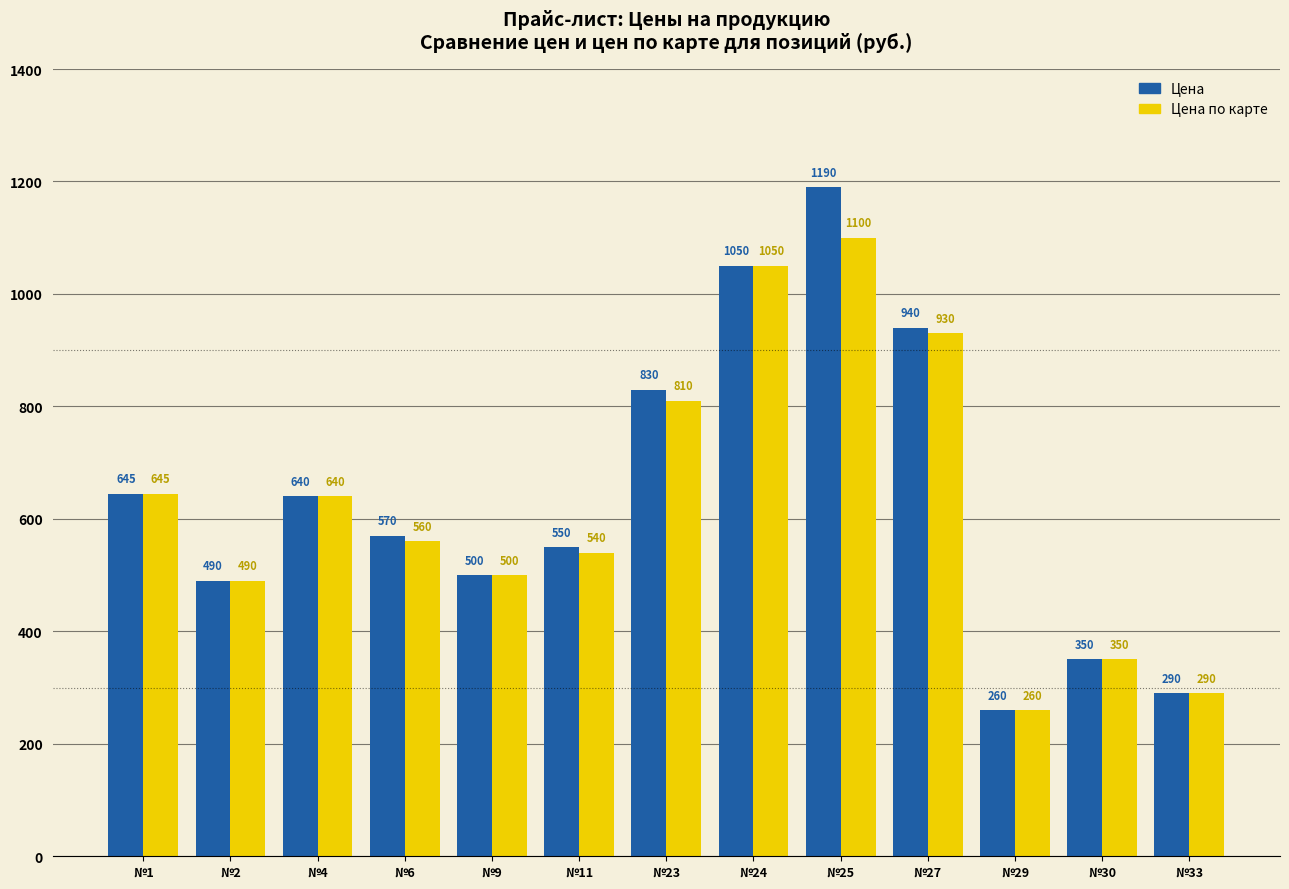

Reading right to left, extract all data points from this chart.

Цена: №33=290	№30=350	№29=260	№27=940	№25=1190	№24=1050	№23=830	№11=550	№9=500	№6=570	№4=640	№2=490	№1=645
Цена по карте: №33=290	№30=350	№29=260	№27=930	№25=1100	№24=1050	№23=810	№11=540	№9=500	№6=560	№4=640	№2=490	№1=645